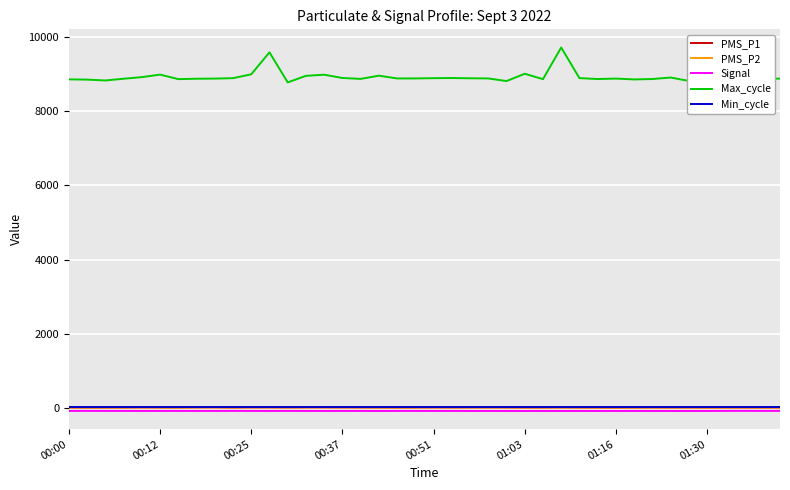

Which series has the largest total across all categories?

Max_cycle